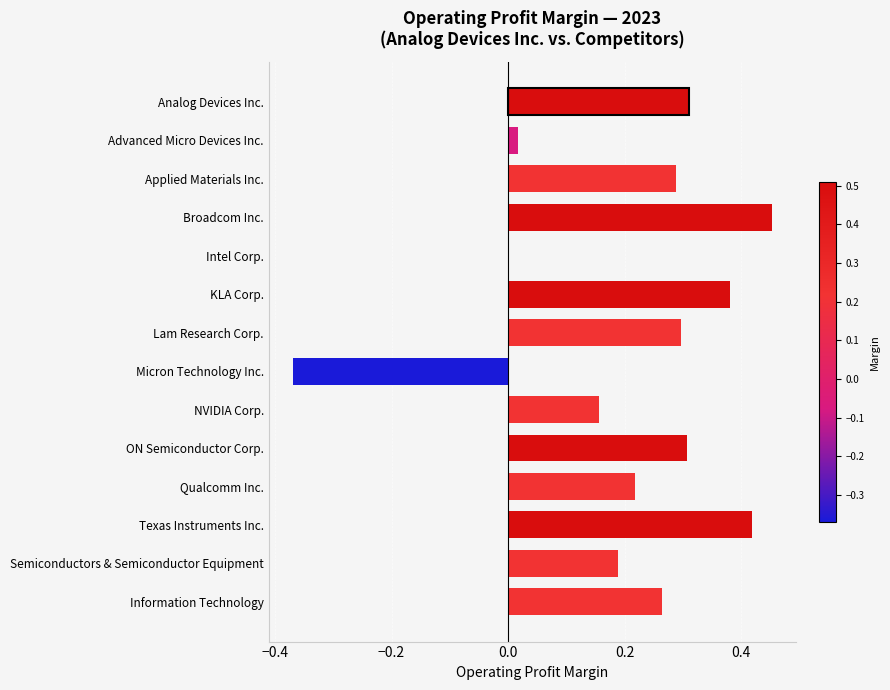

Which category has the highest value across all series?

Broadcom Inc.